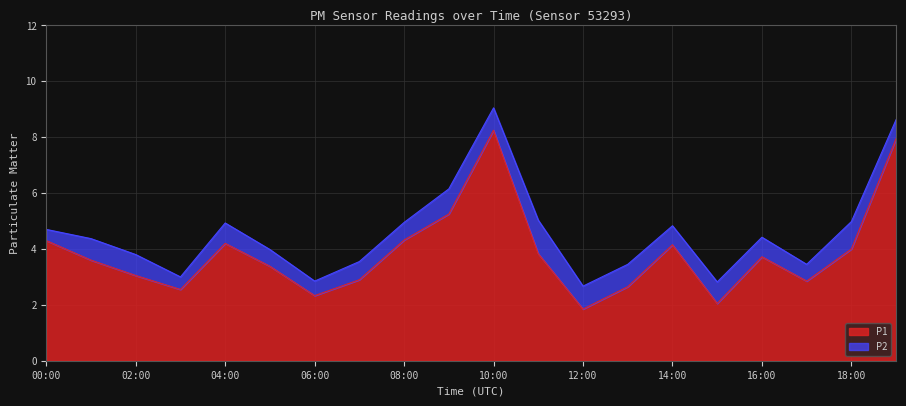

What is the approximate value at 10:00?

8.2